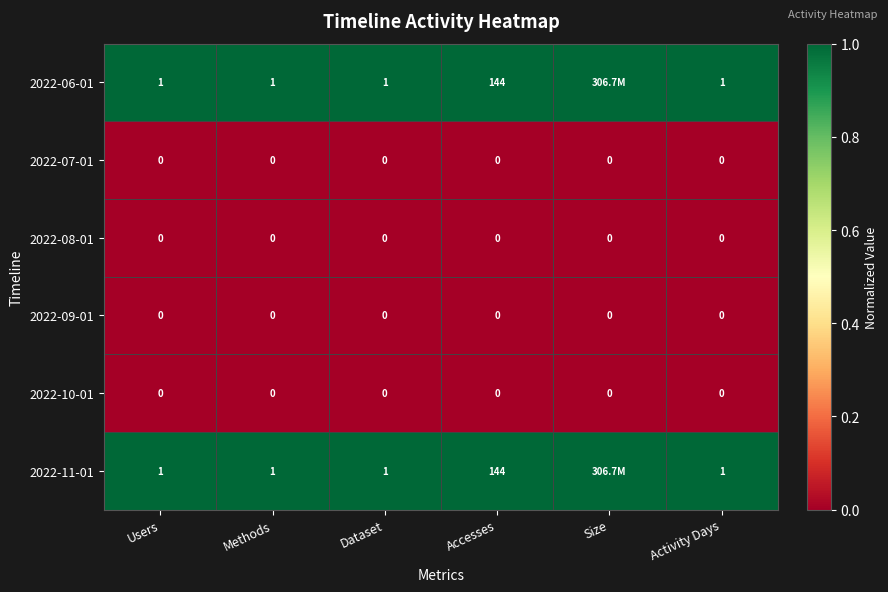

Is it true that 2022-09-01 equals 0 at Users?

True